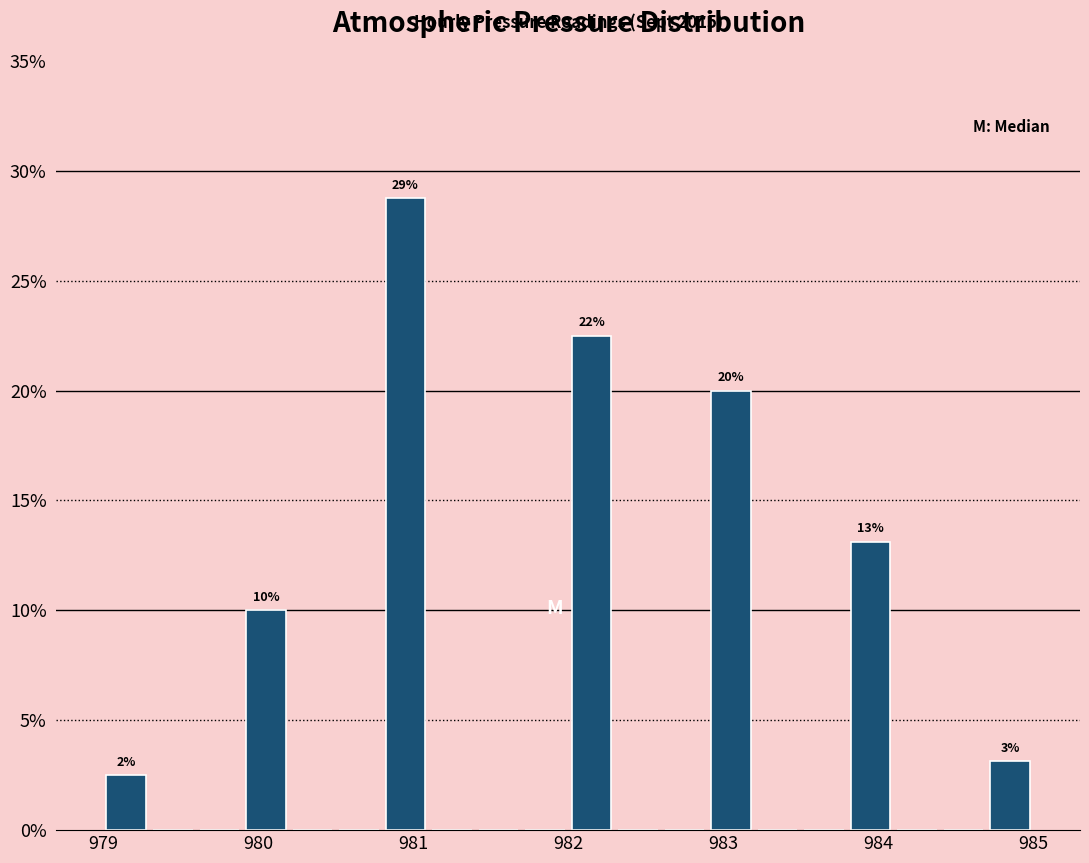

Read against the x-axis, roughly where is the centre of the tallest bar?

981.0